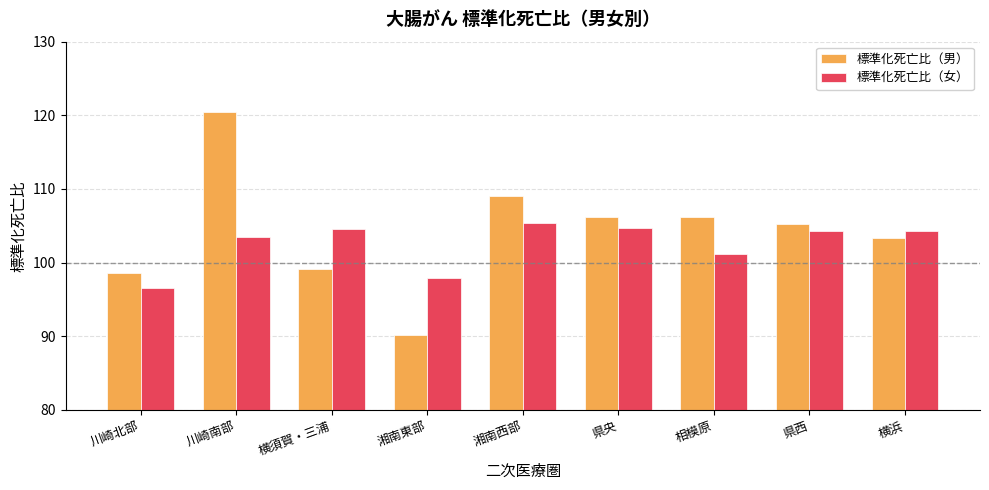

What is the total value across all series at 県西?

209.5